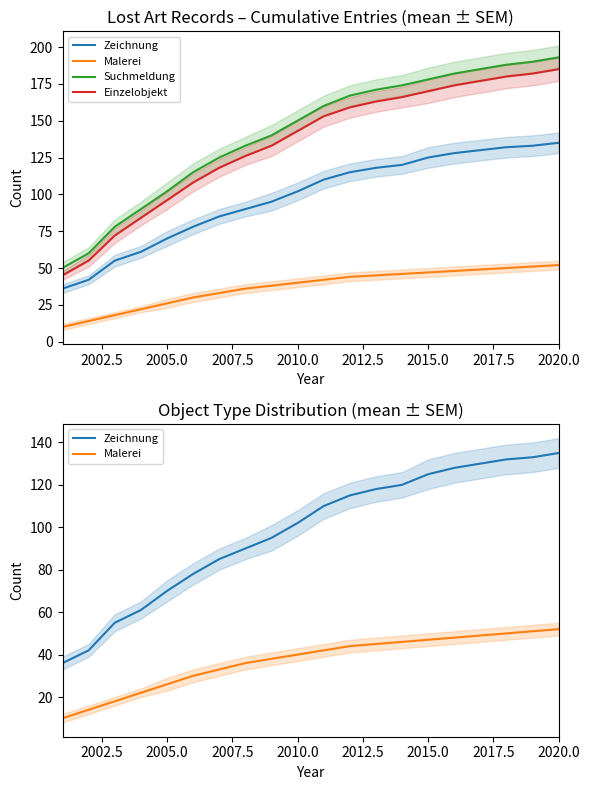

The value of Einzelobjekt at 10 is 240. True or false?

False